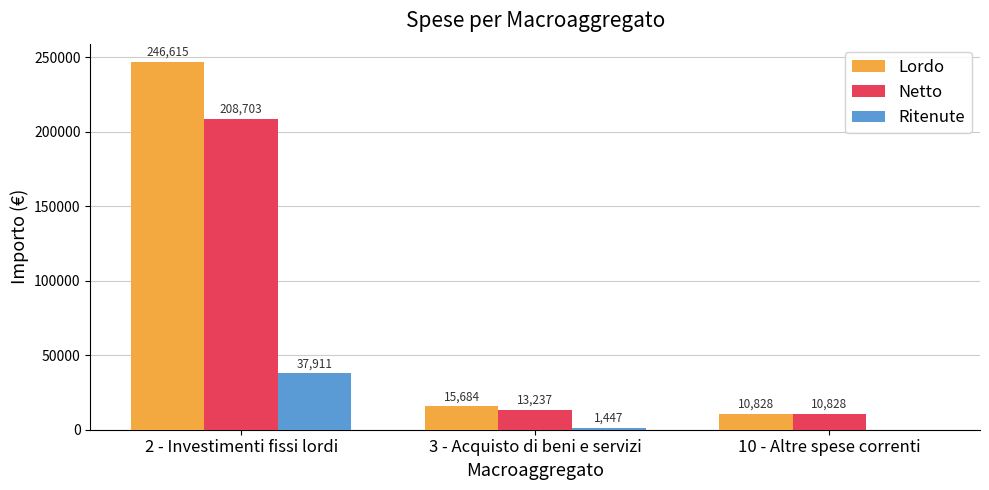

Are the bars grouped side by side (vs. stacked)?

Yes